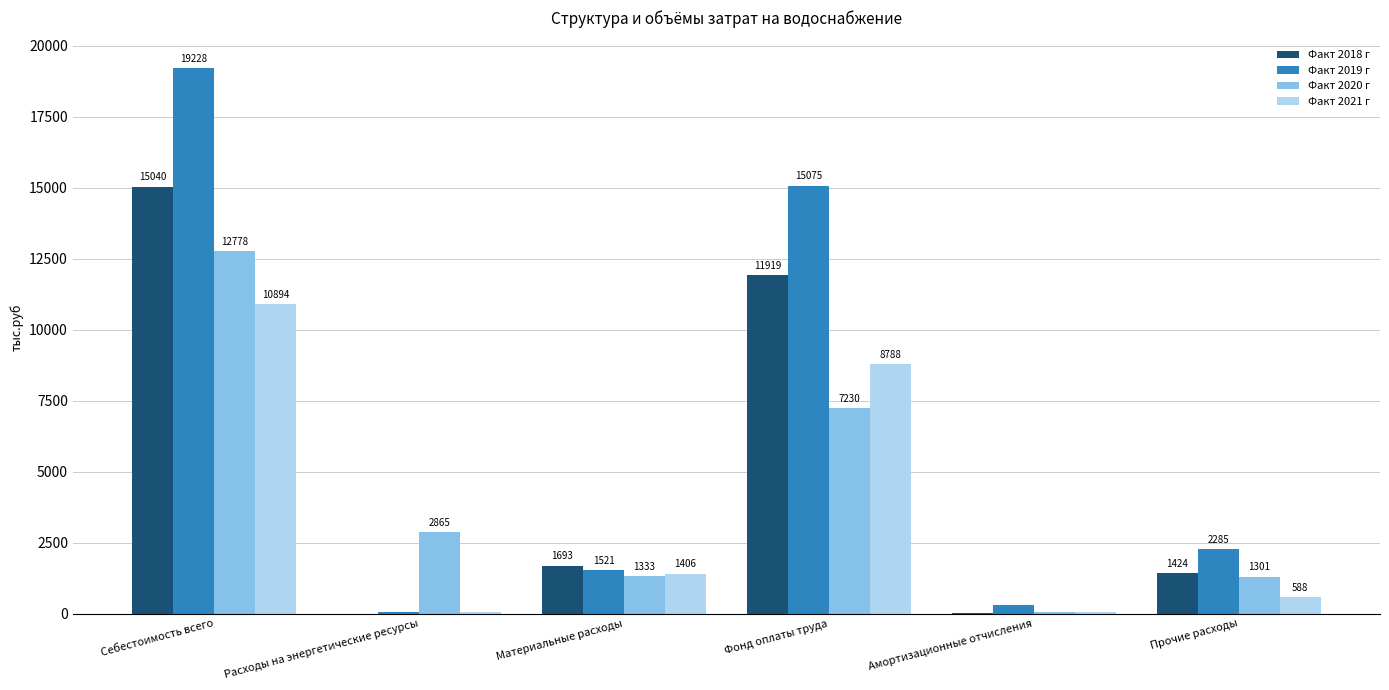

Does the chart contain stacked bars?

No